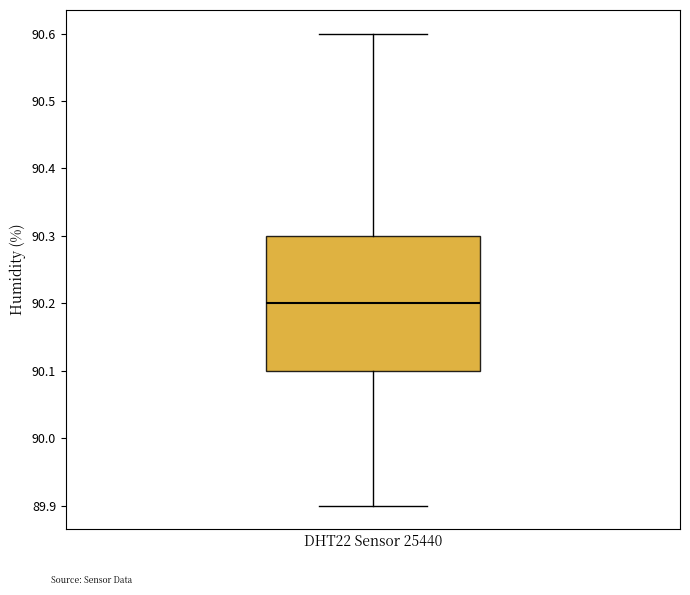

Read this box plot against the y-axis: the position of the median line, the range covered by the box, and the ends of both whiskers. The values are not printed on the chart, so give them approximately, as read against the axis.

median 90.2, box 90.1 to 90.3, whiskers 89.9 to 90.6